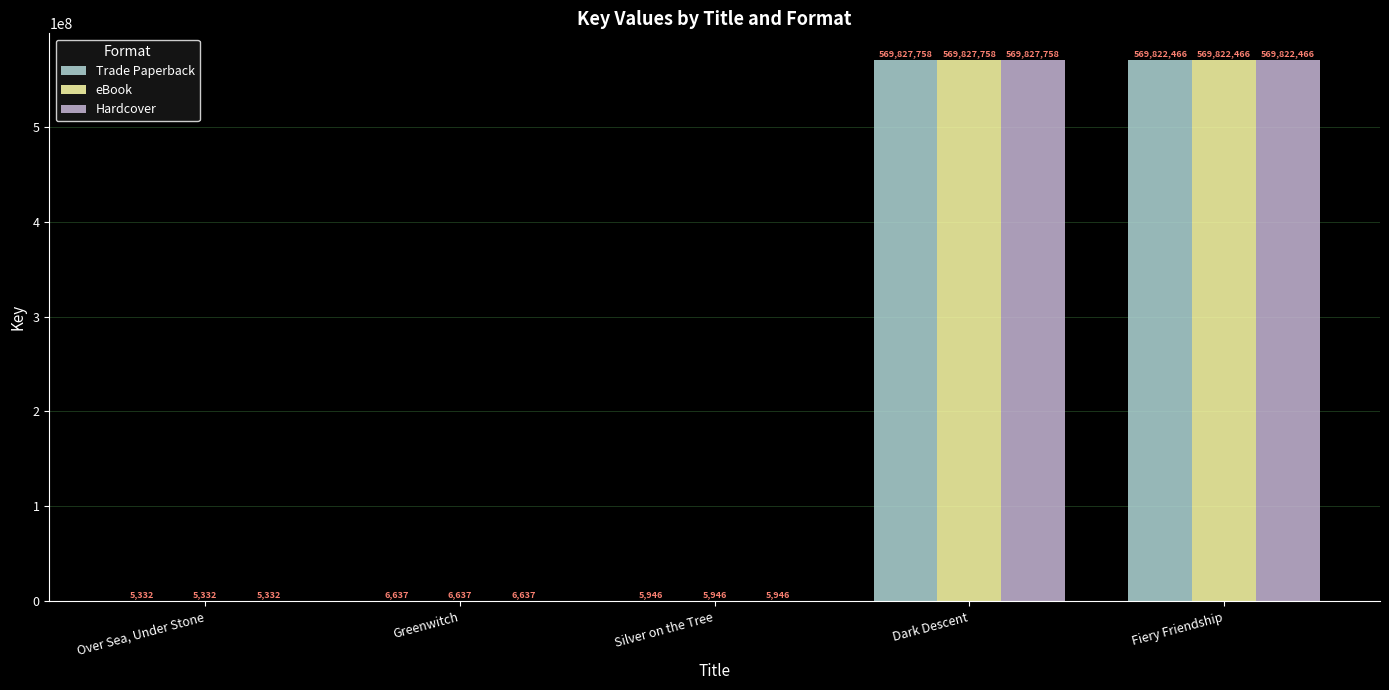

What position from the left is Fiery Friendship?

5